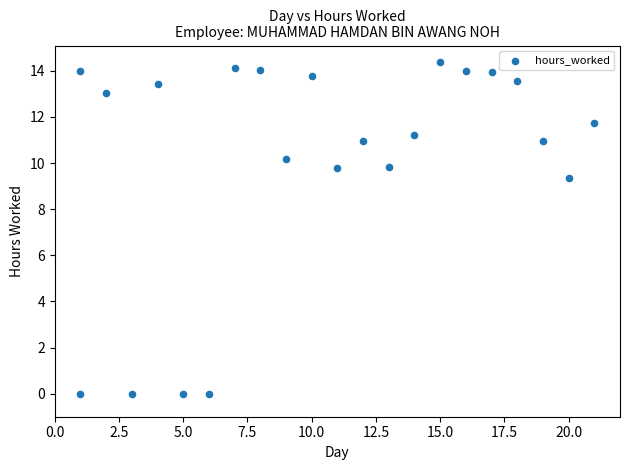

What Y value in the scatter plot is closest to 7?

9.4